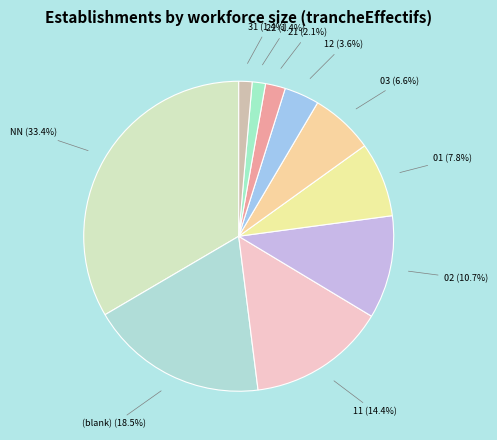

How many slices are in this pie chart?

10